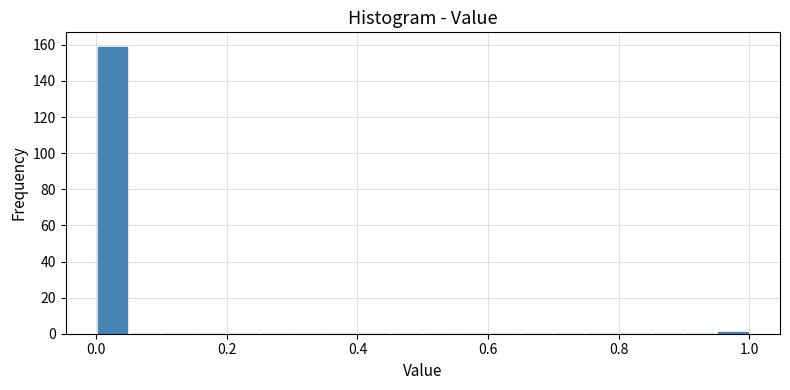

Around what value on the x-axis is the tallest bar? Give the approximate position of its centre, as read against the axis.

0.02